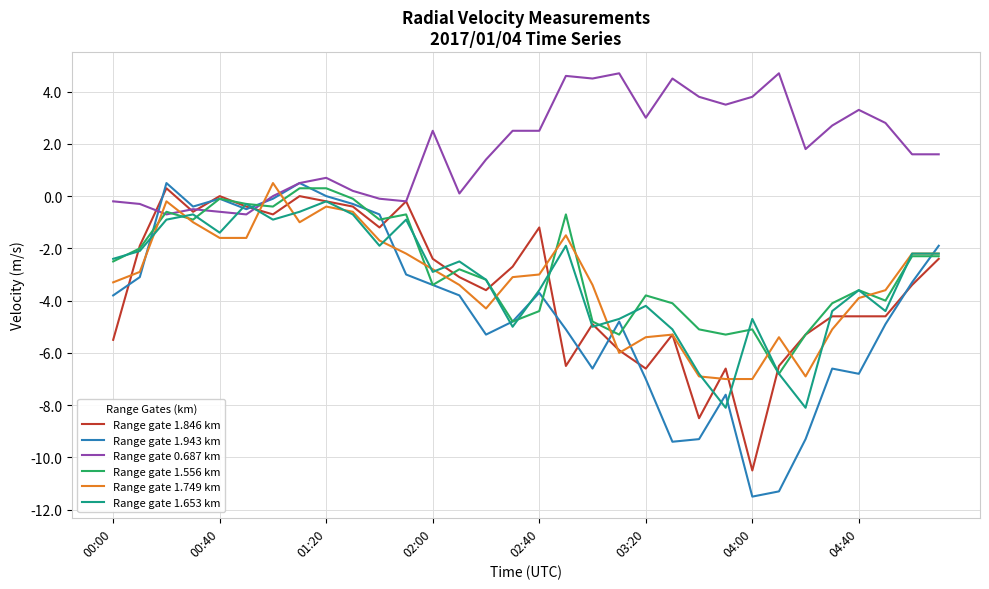

Which series has the largest total across all categories?

Range gate 0.687 km